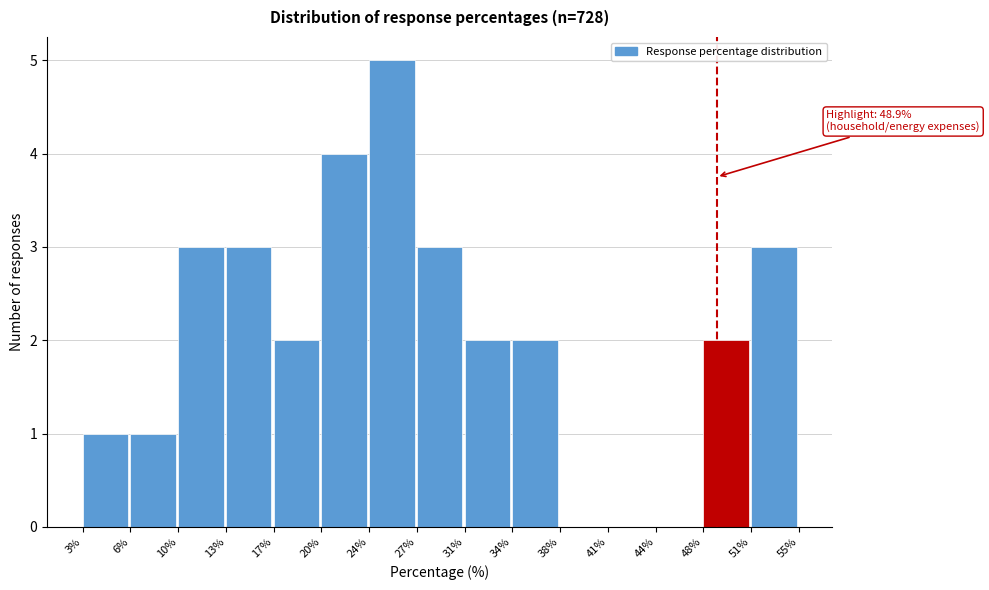

Which range on the x-axis has the tallest bar?

24% to 27%